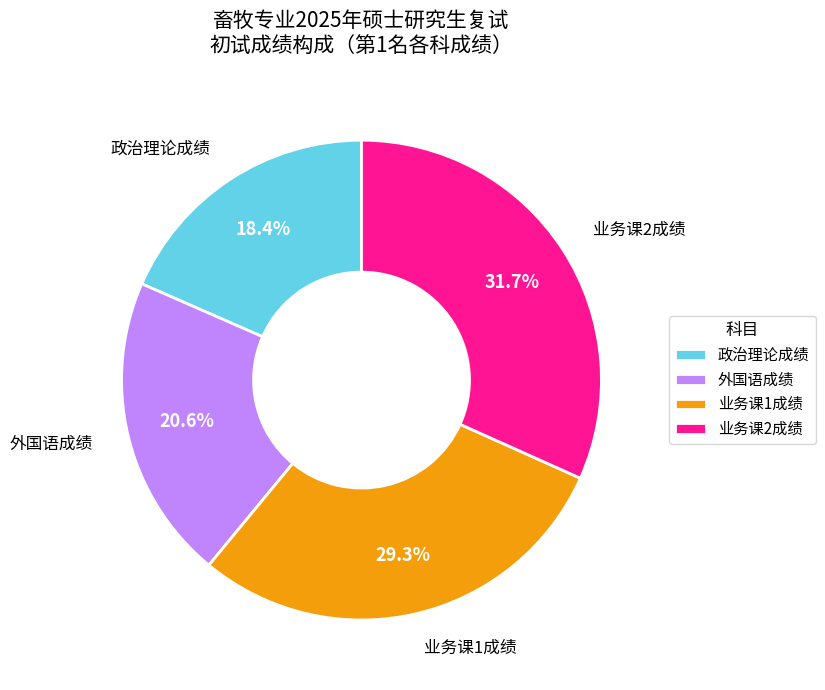

Which category has the biggest portion of the pie?

业务课2成绩